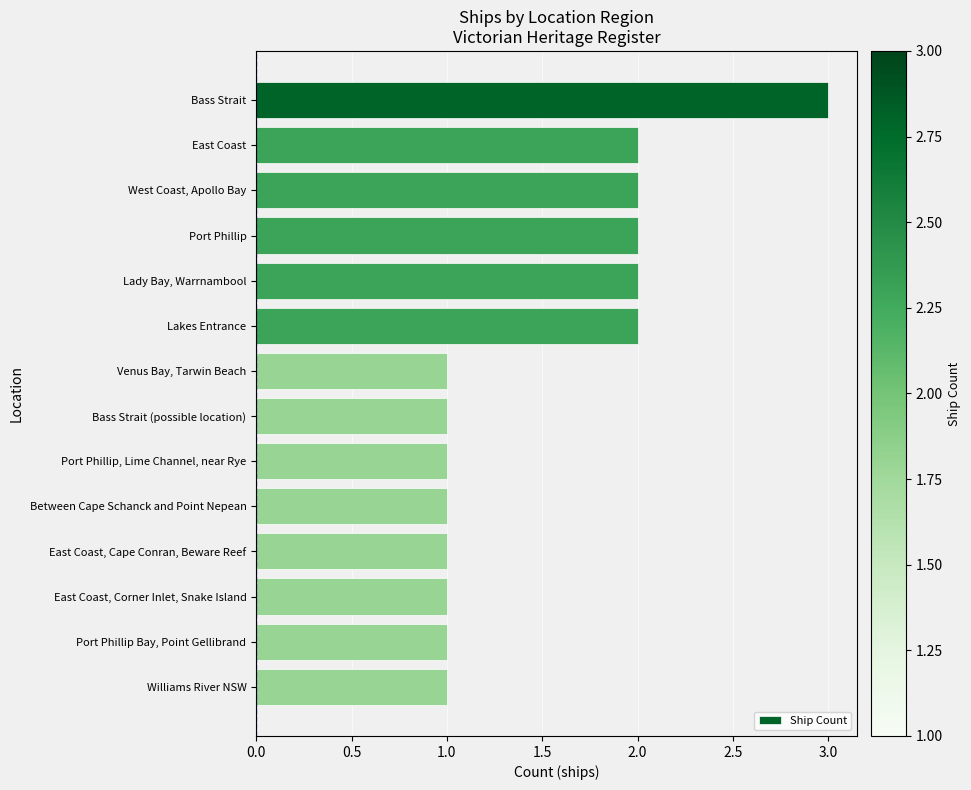

Is it true that the value at Port Phillip Bay, Point Gellibrand is 1?

True